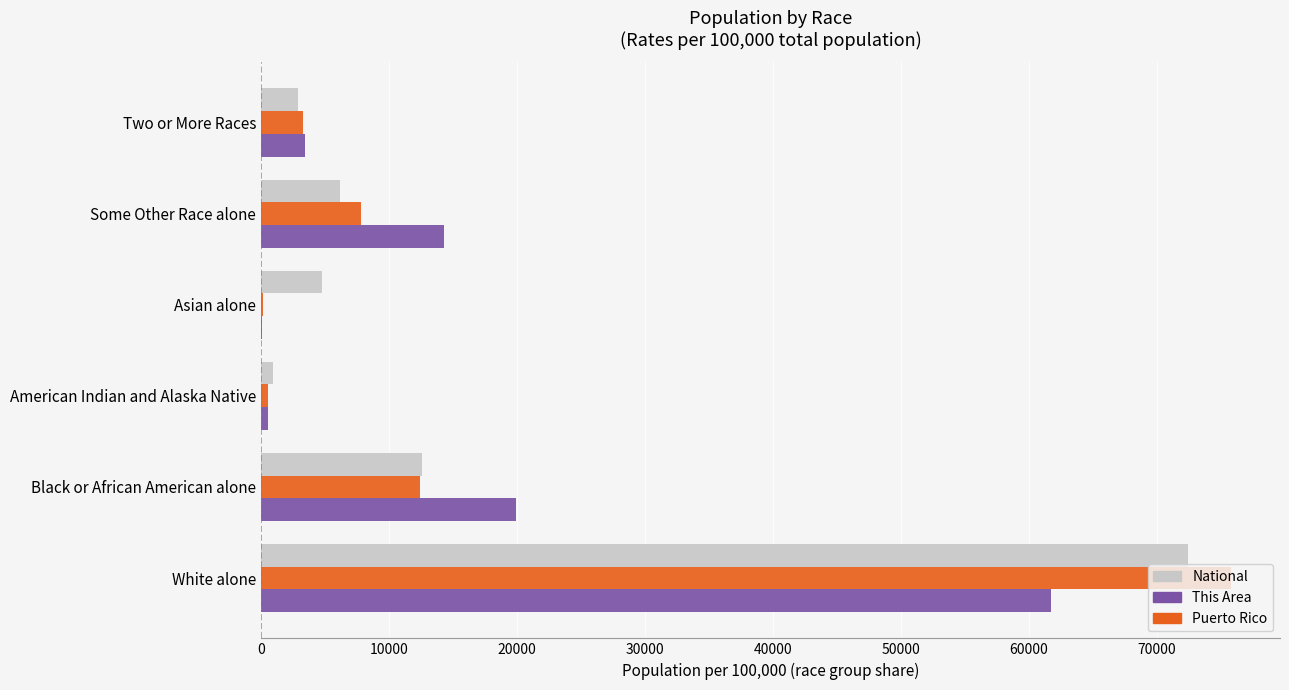

At which category is the sum across all series the highest?

White alone